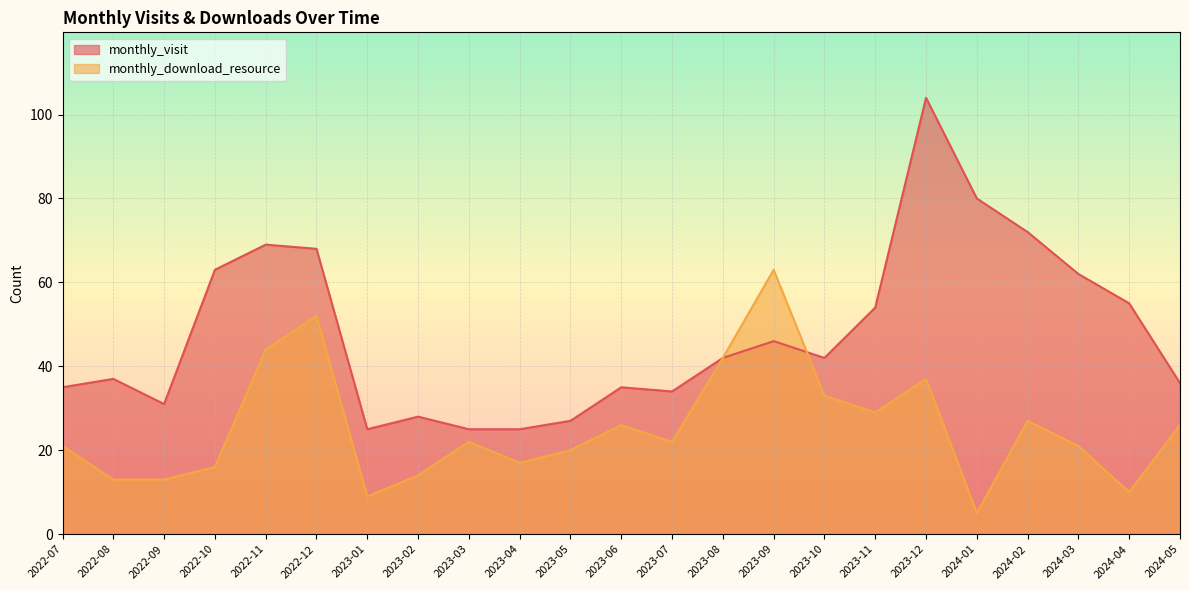

What is the smallest value displayed?

5